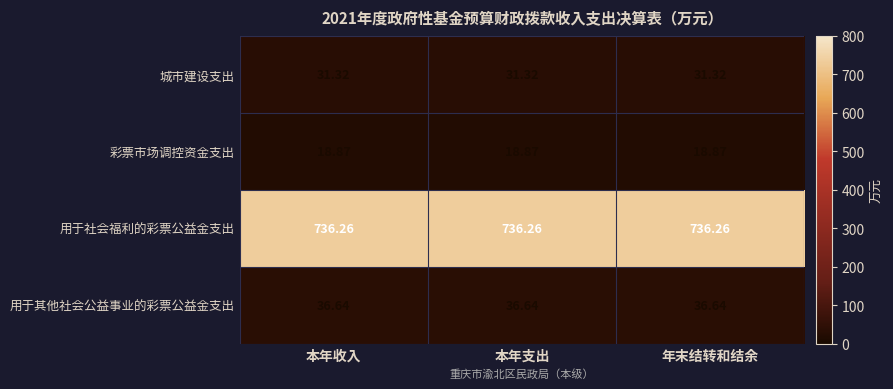

At 本年支出, list the series in order from largest to smallest.

用于社会福利的彩票公益金支出, 用于其他社会公益事业的彩票公益金支出, 城市建设支出, 彩票市场调控资金支出